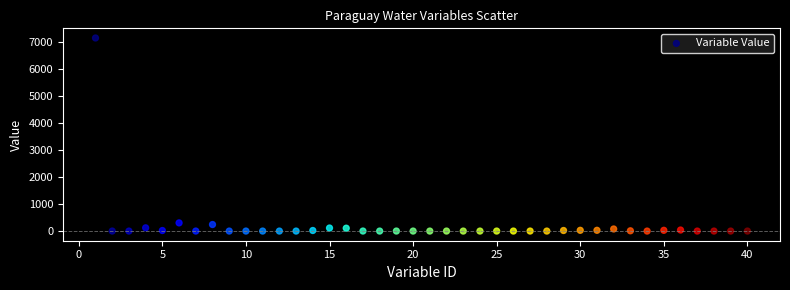

What is the range of Y values (max minus min)?

7132.5